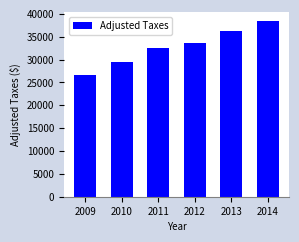

The value at 2014 is 56702.8. True or false?

False